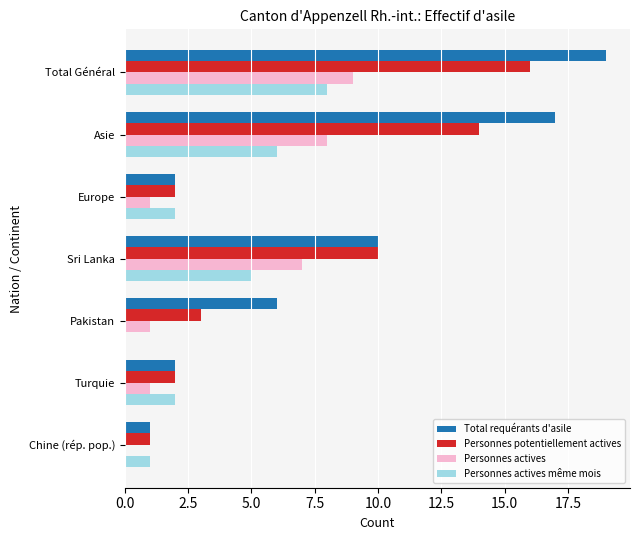

What is the sum of all Personnes potentiellement actives values?

48